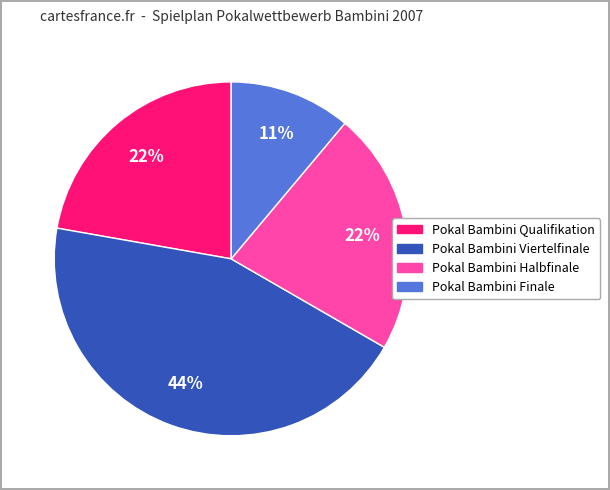

Which slice is the smallest?

Pokal Bambini Finale